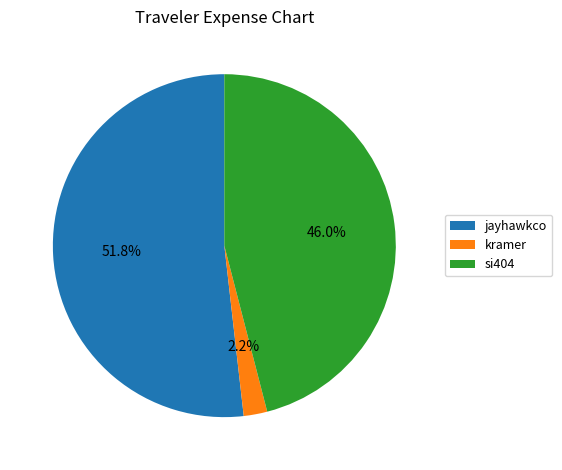

Is kramer the majority of the pie?

No